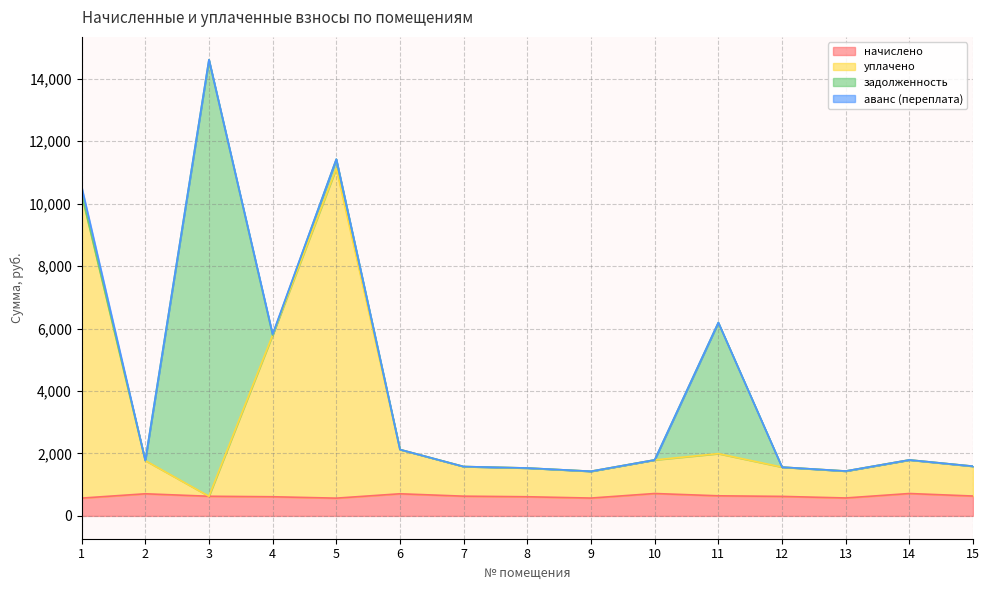

What is the spread (max minus min) of values at 13?

861.8